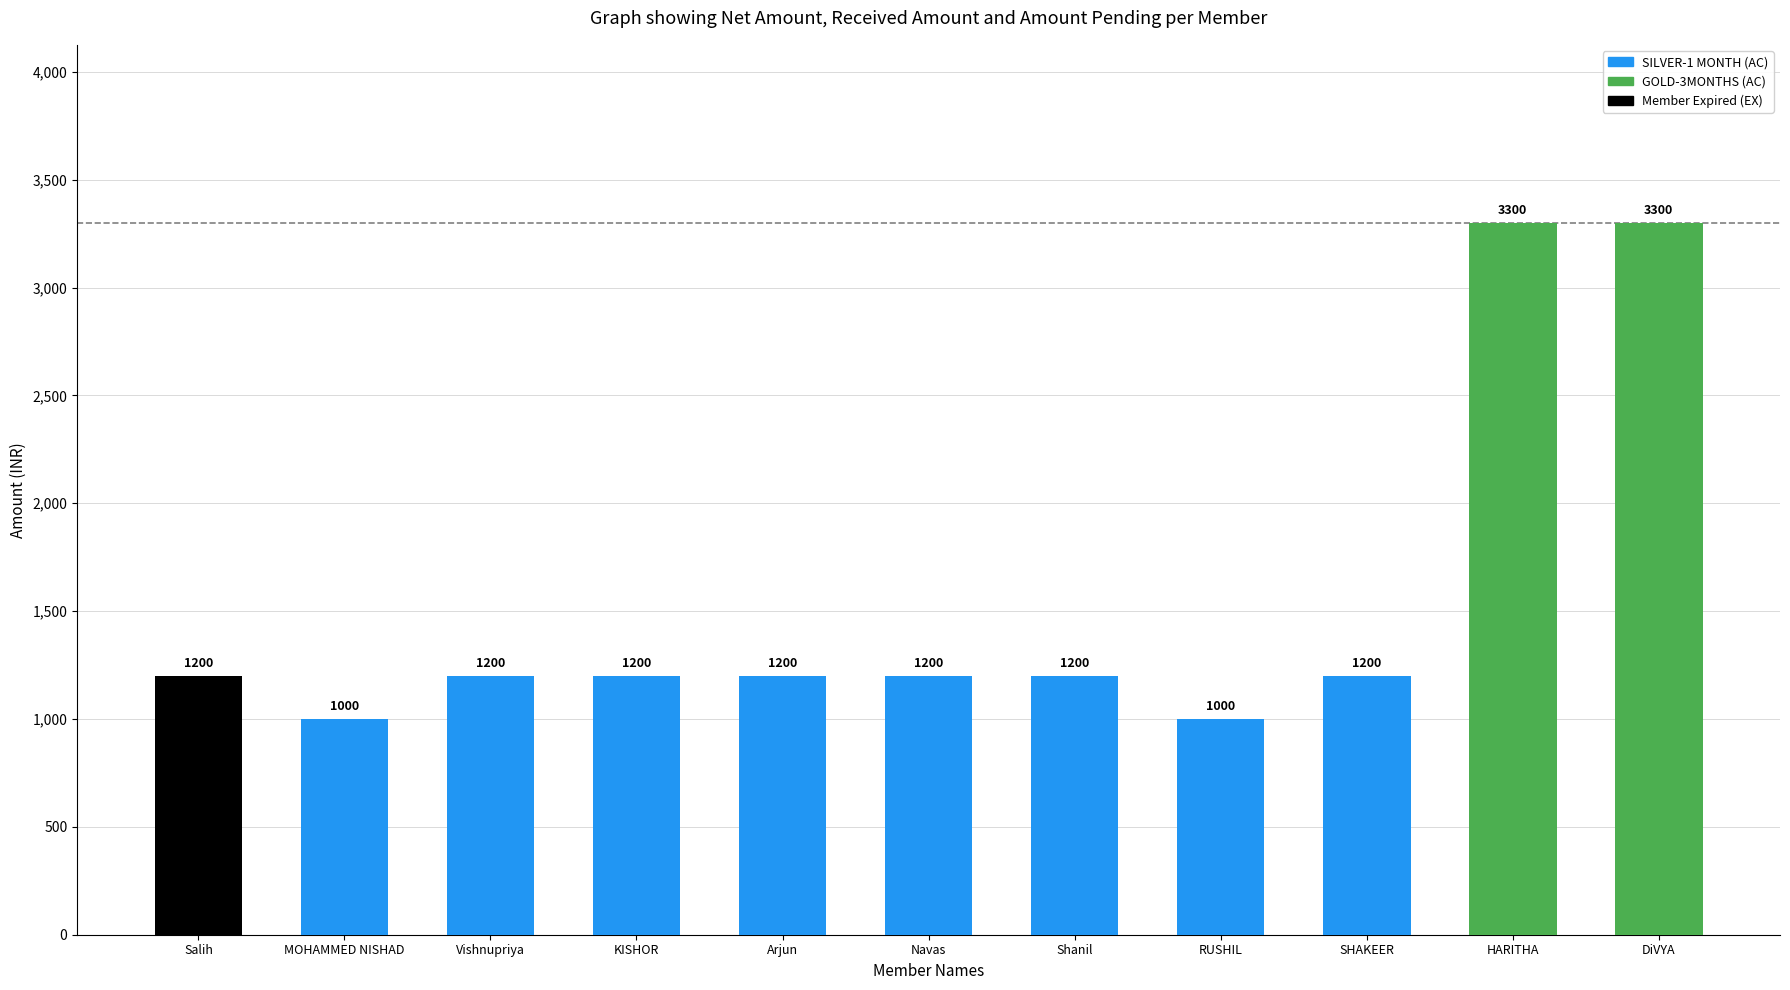

What is the label of the 6th bar from the left?

Navas